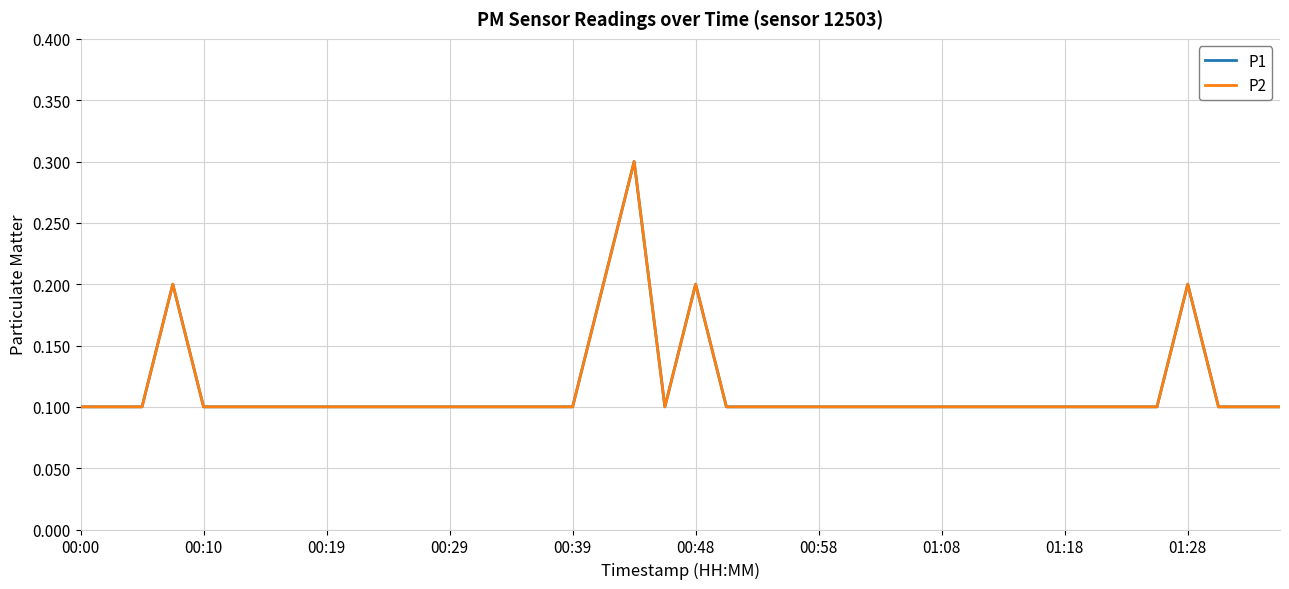

What is the maximum value for P2?

0.3